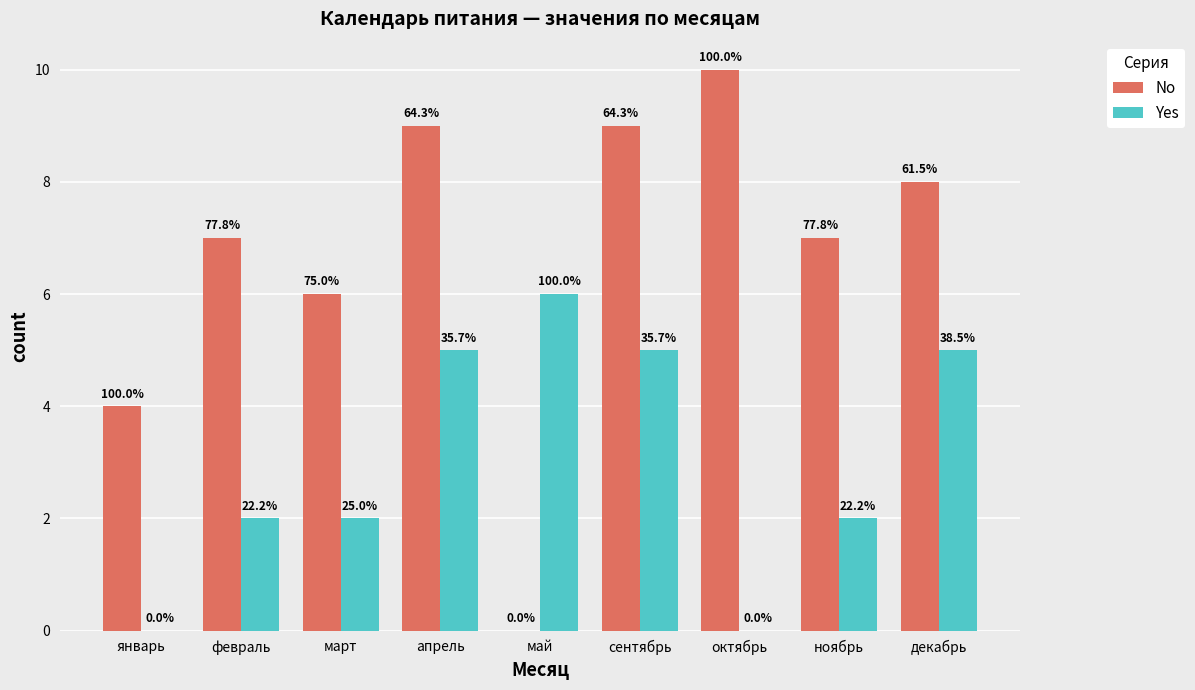

What are all the series names shown in the legend?

No, Yes